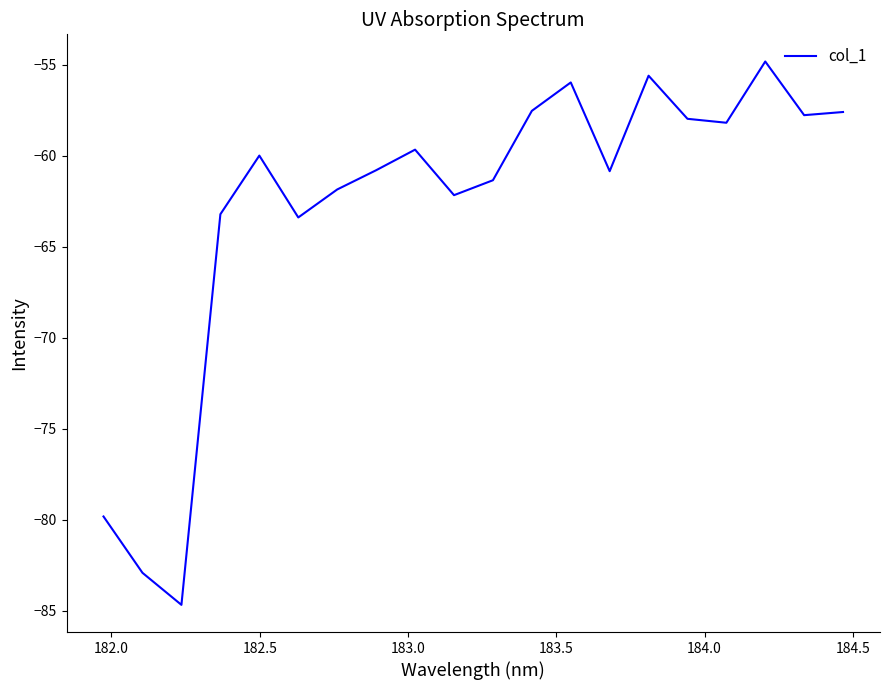

Does the chart display data point markers on the line(s)?

No